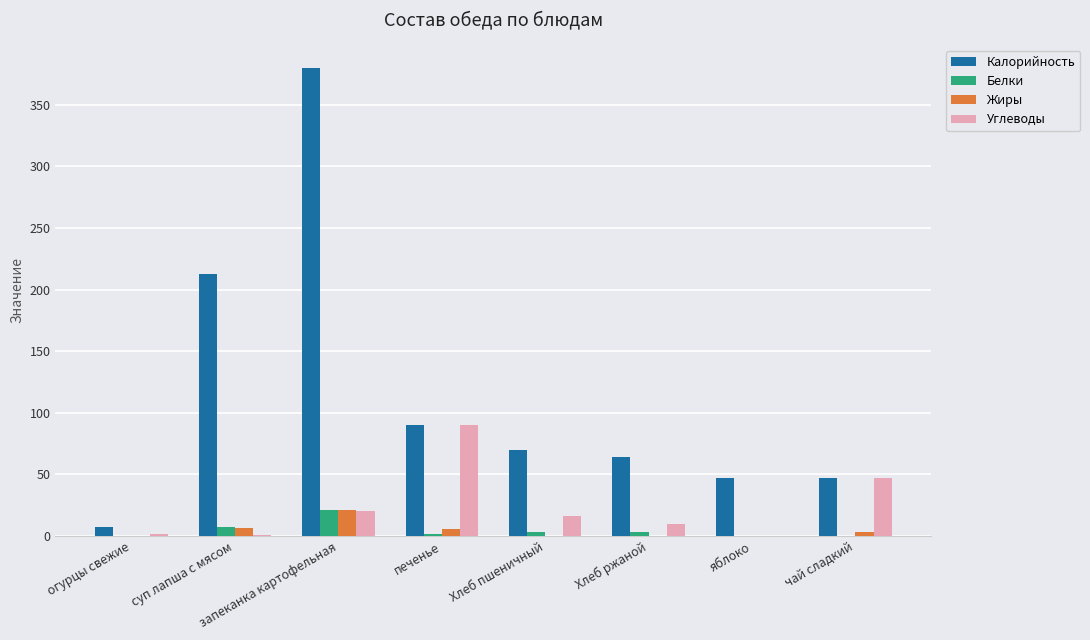

Which series changed the most between огурцы свежие and яблоко?

Калорийность